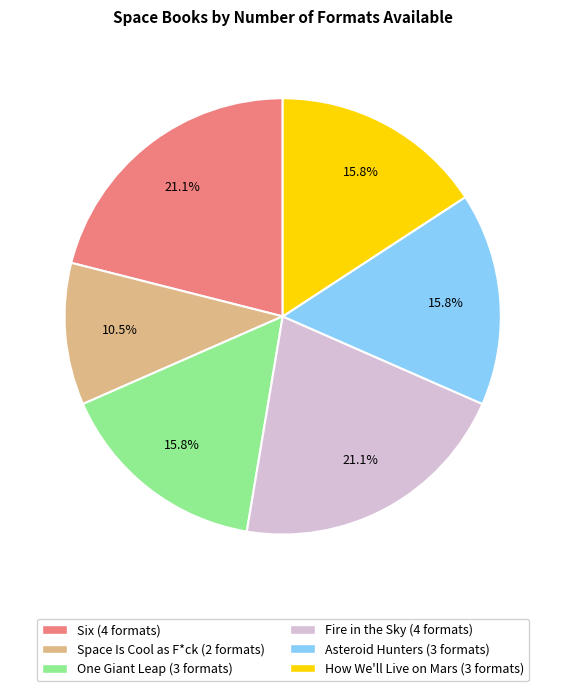

Does any single category account for the majority?

No